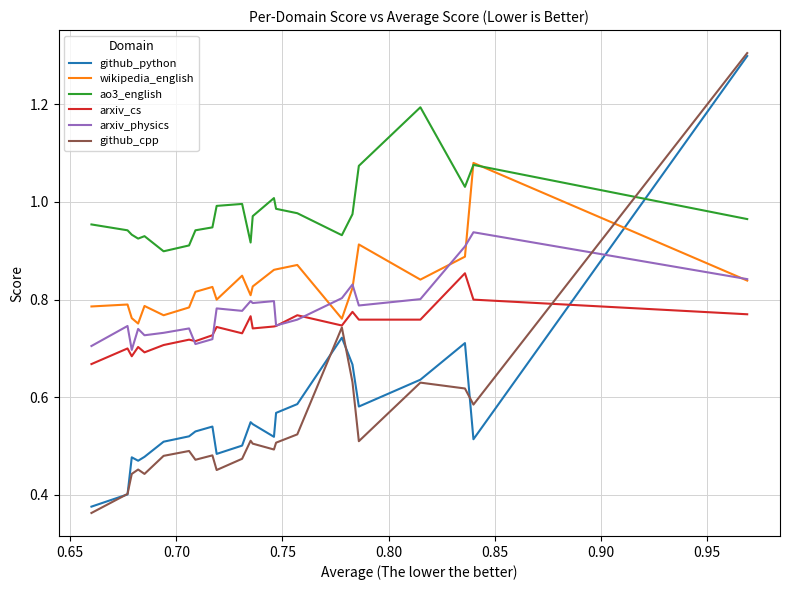

Which series has the widest spread of values?

github_cpp